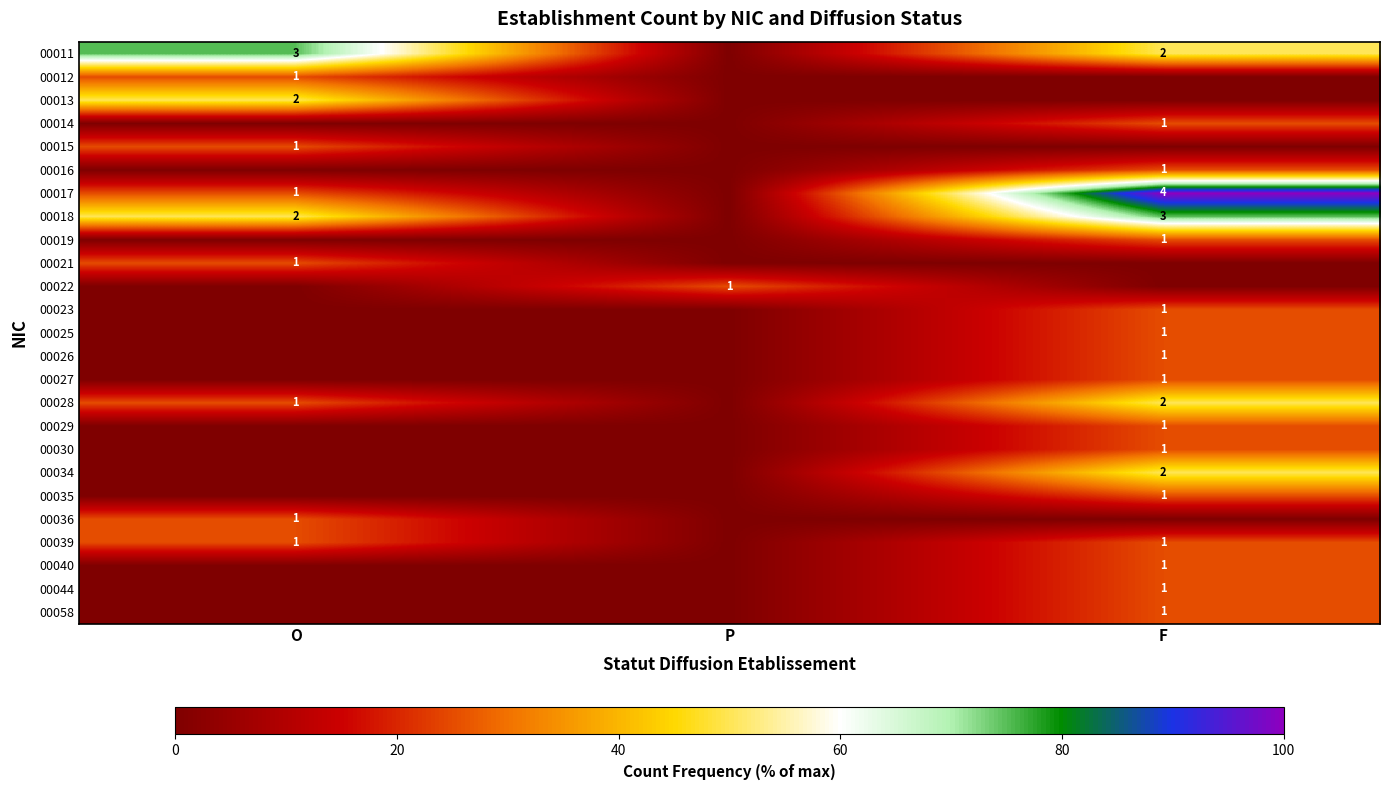

The value of 00039 at F is 2. True or false?

False